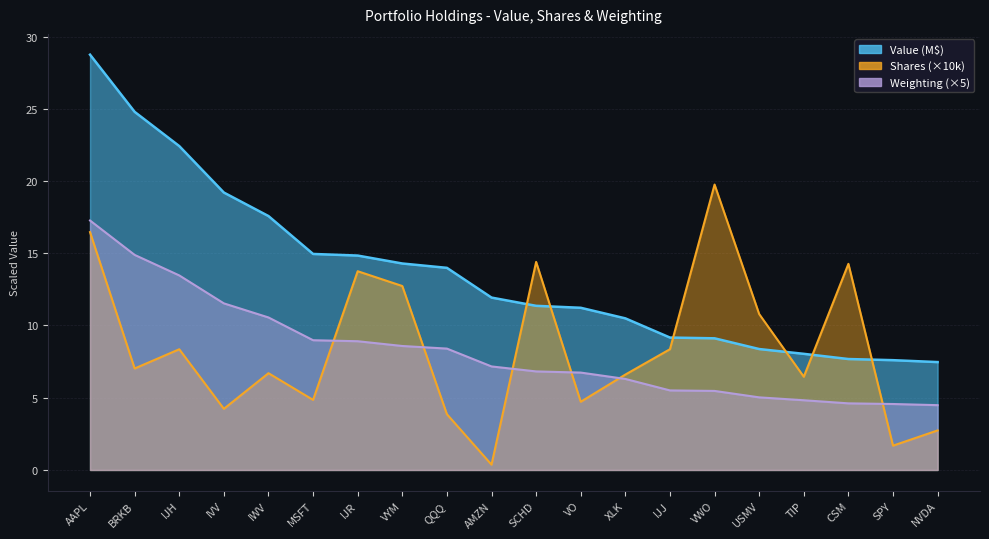

What is the spread (max minus min) of values at XLK?

4.2